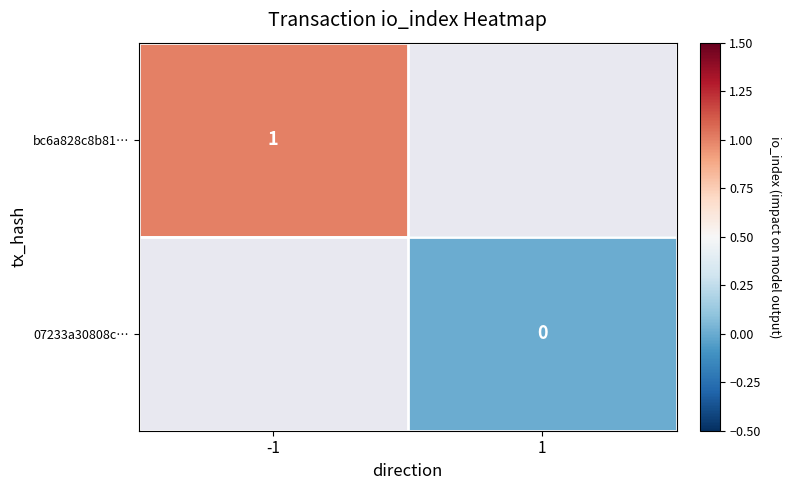

The bc6a828c8b81… series shows 1 at -1. True or false?

True